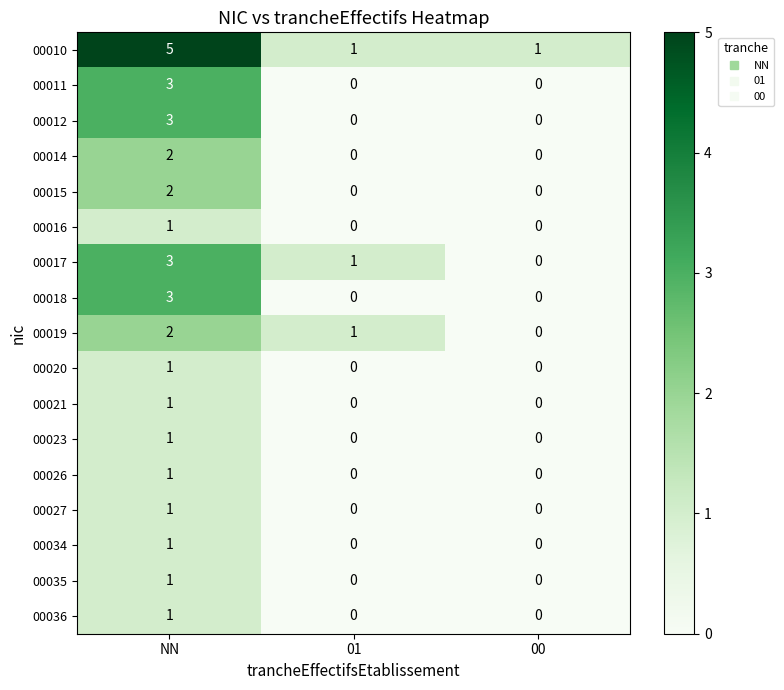

What is the difference between the maximum and minimum values in the 00017 series?

3